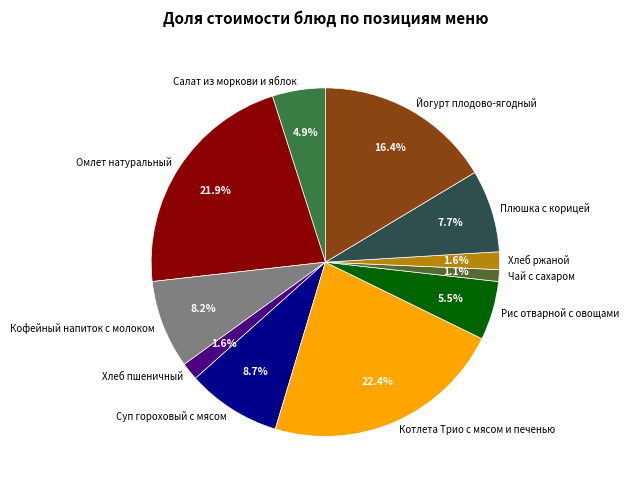

Which has a higher value, Чай с сахаром or Рис отварной с овощами?

Рис отварной с овощами